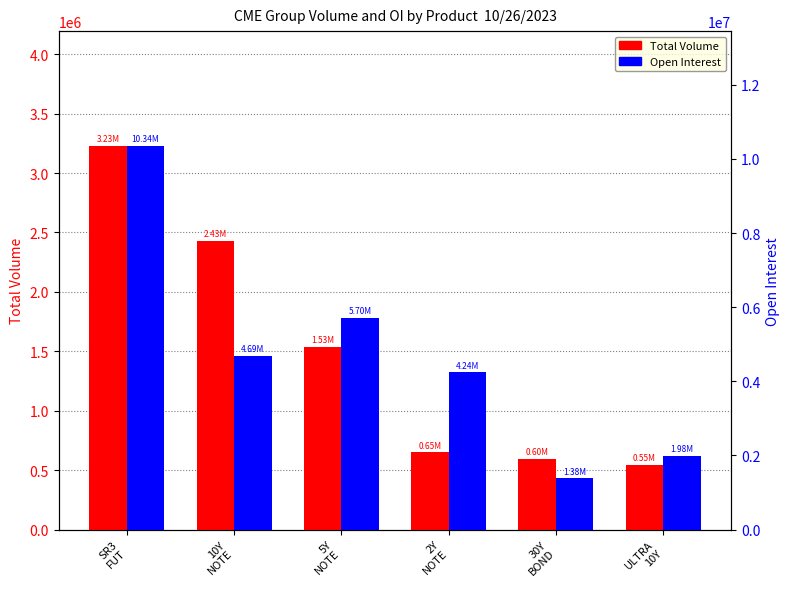

Reading left to right, list all the values displayed in this chart.

Total Volume: SR3
FUT=3226665	10Y
NOTE=2432056	5Y
NOTE=1534034	2Y
NOTE=648825	30Y
BOND=596842	ULTRA
10Y=547032
Open Interest: SR3
FUT=10344506	10Y
NOTE=4691511	5Y
NOTE=5699855	2Y
NOTE=4238121	30Y
BOND=1378379	ULTRA
10Y=1980226